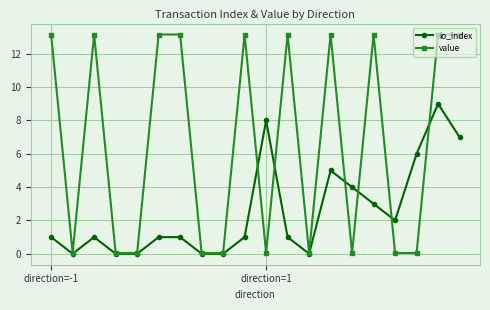

What is the value of the io_index point at the 17th from the left?

2.0